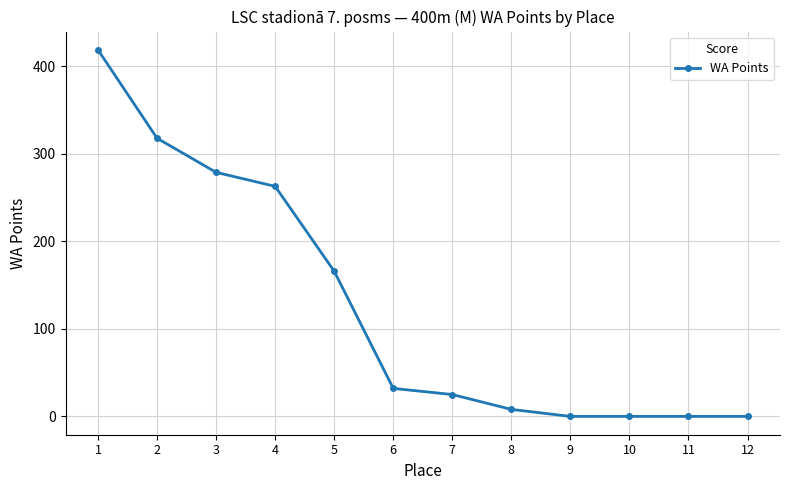

Reading left to right, transcribe all the data shown in this chart.

1=419	2=318	3=279	4=263	5=166	6=32	7=25	8=8	9=0	10=0	11=0	12=0